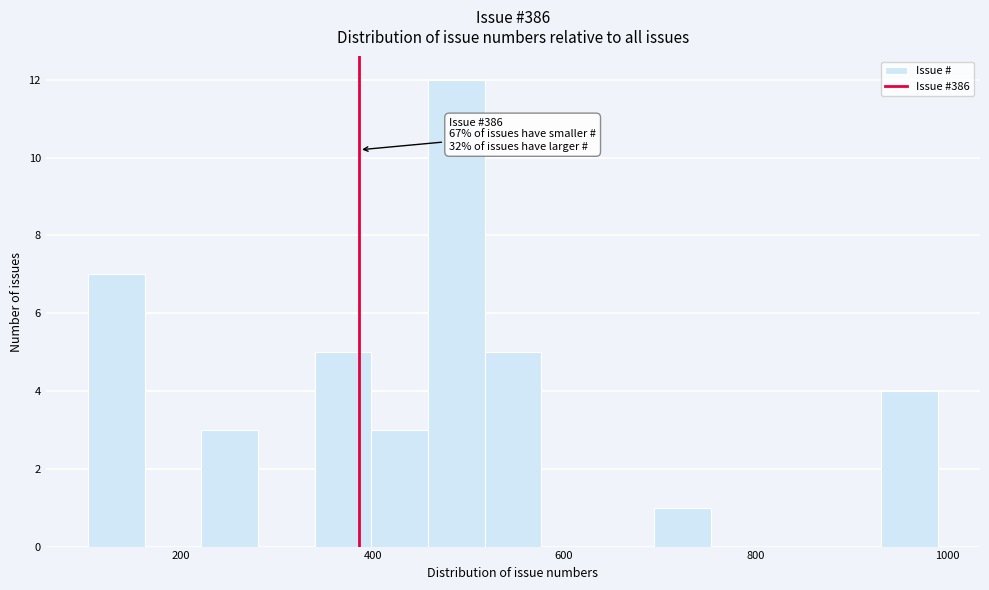

Around what value on the x-axis is the tallest bar? Give the approximate position of its centre, as read against the axis.

480